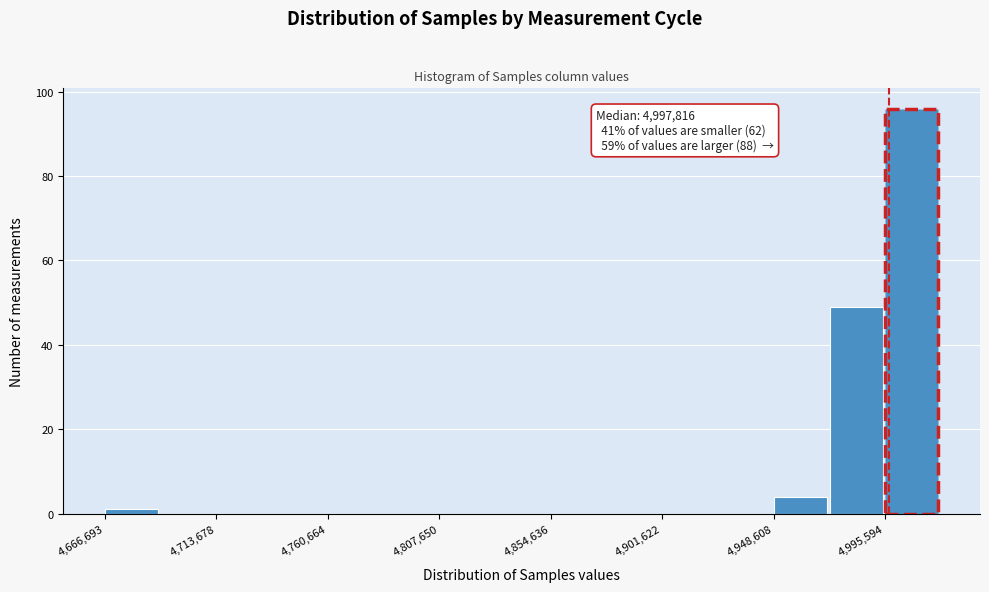

Which range on the x-axis has the tallest bar?

4995000 to 5020000